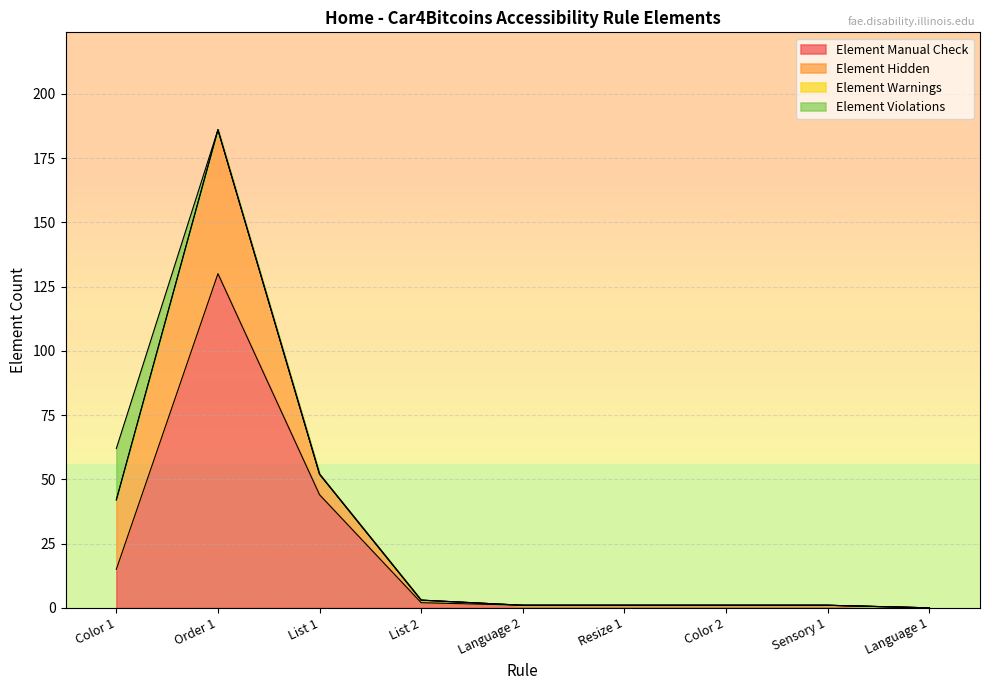

What is the label of the 7th point from the right?

List 1